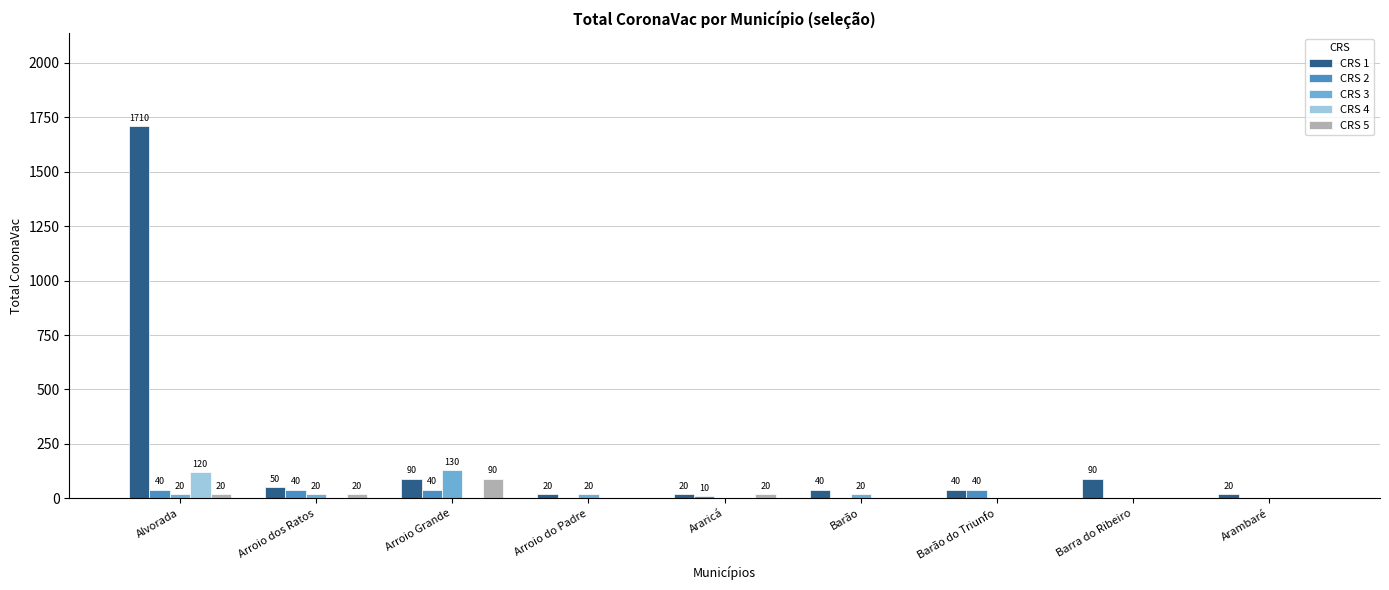

What is the spread (max minus min) of values at Arambaré?

20